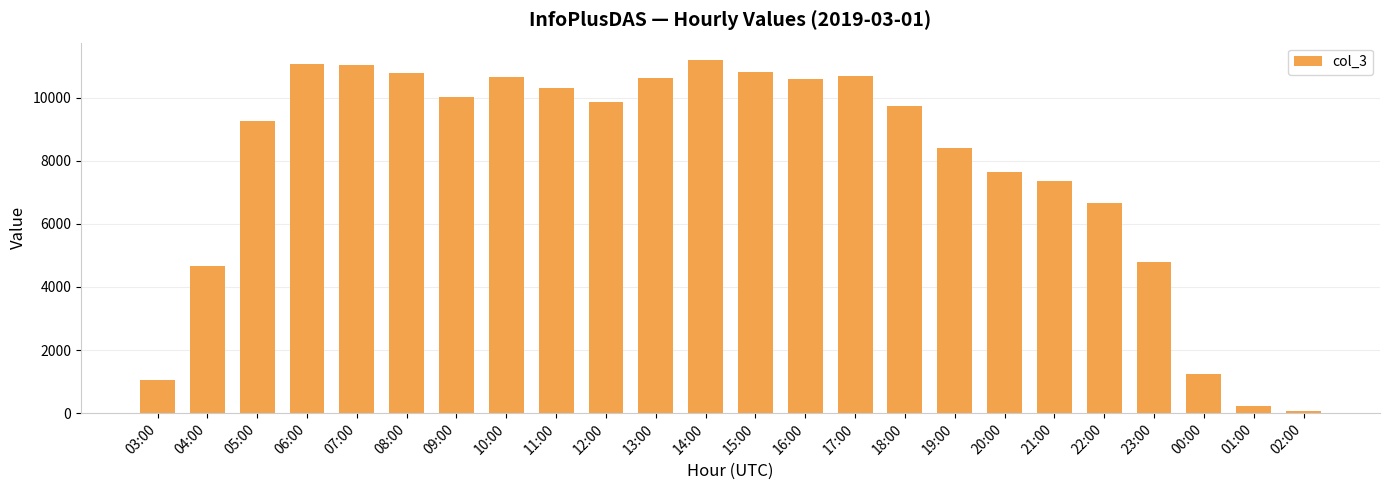

At which category does the chart reach its peak across all series?

14:00